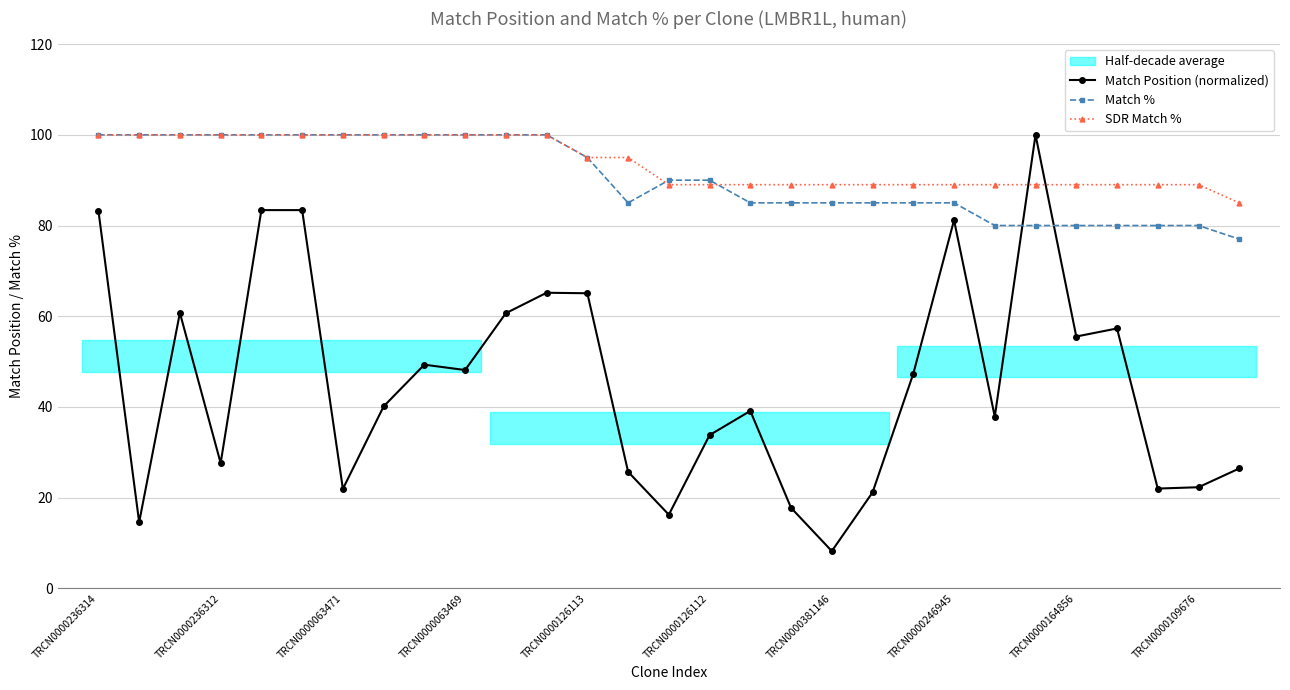

Which category has the highest value in the Match Position (normalized) series?

23